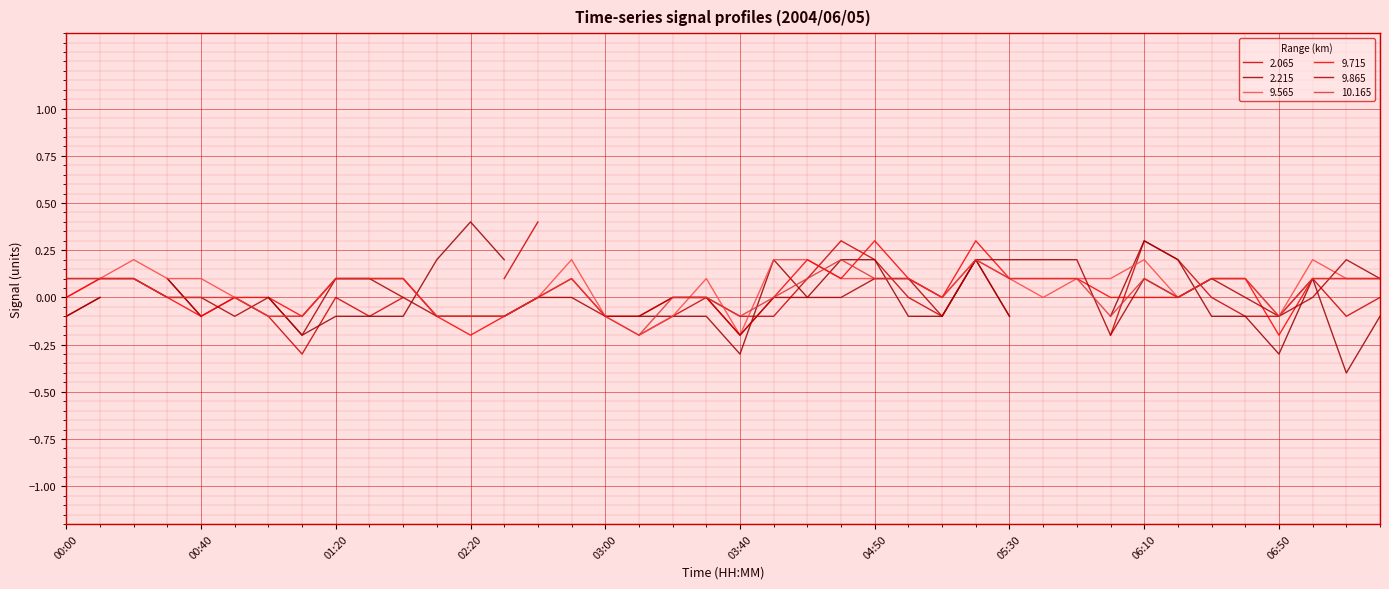

True or false: 10.165 and 9.715 cross at least once.

True